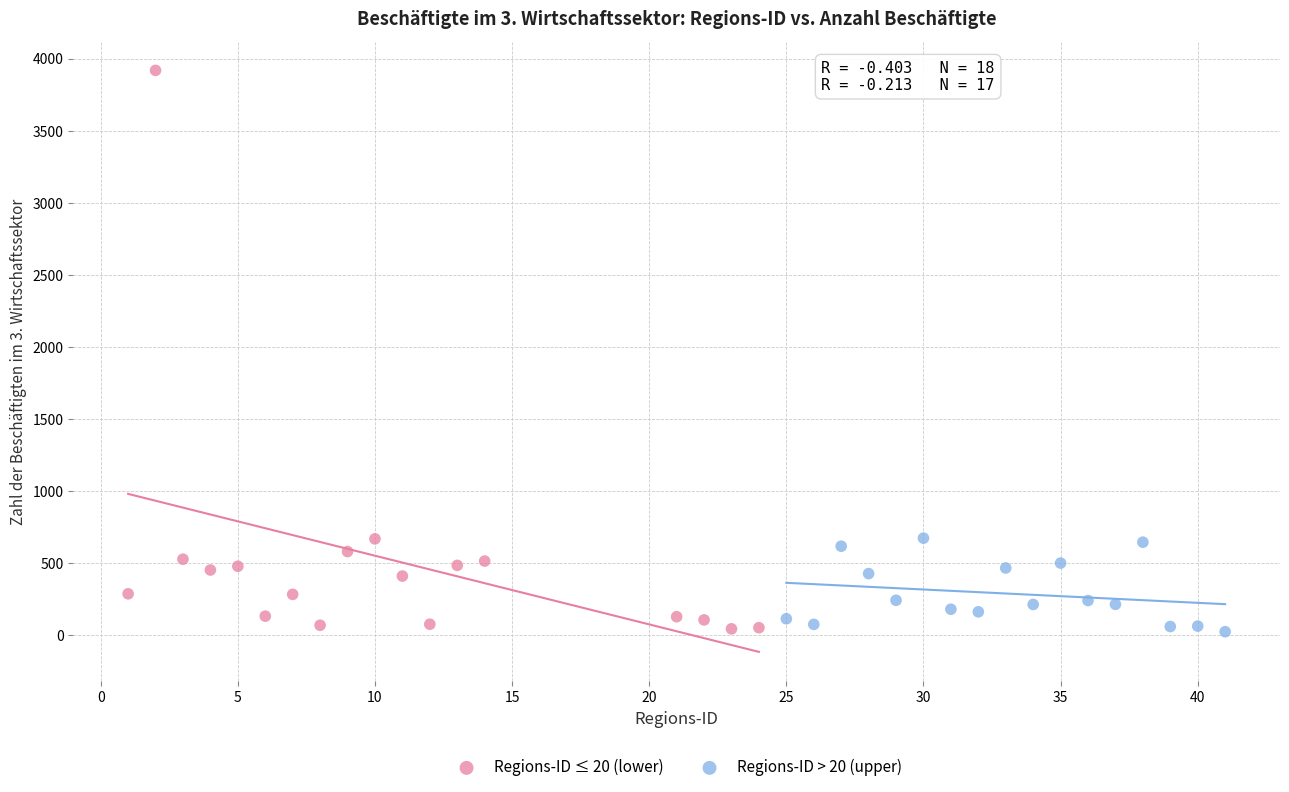

Which series has the widest spread of Y values?

Regions-ID ≤ 20 (lower)